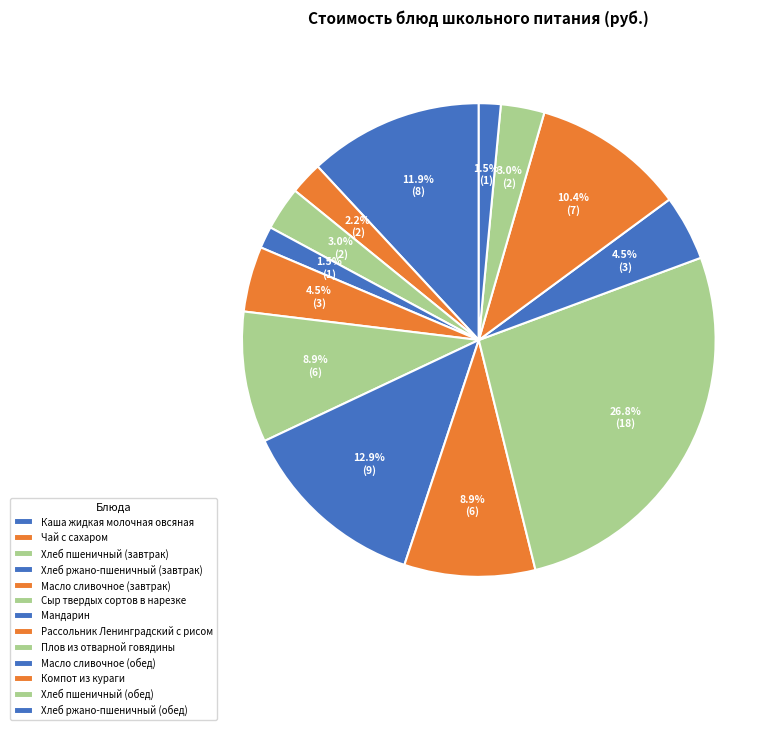

To the nearest percent, what portion does Масло сливочное (завтрак) represent?

4%